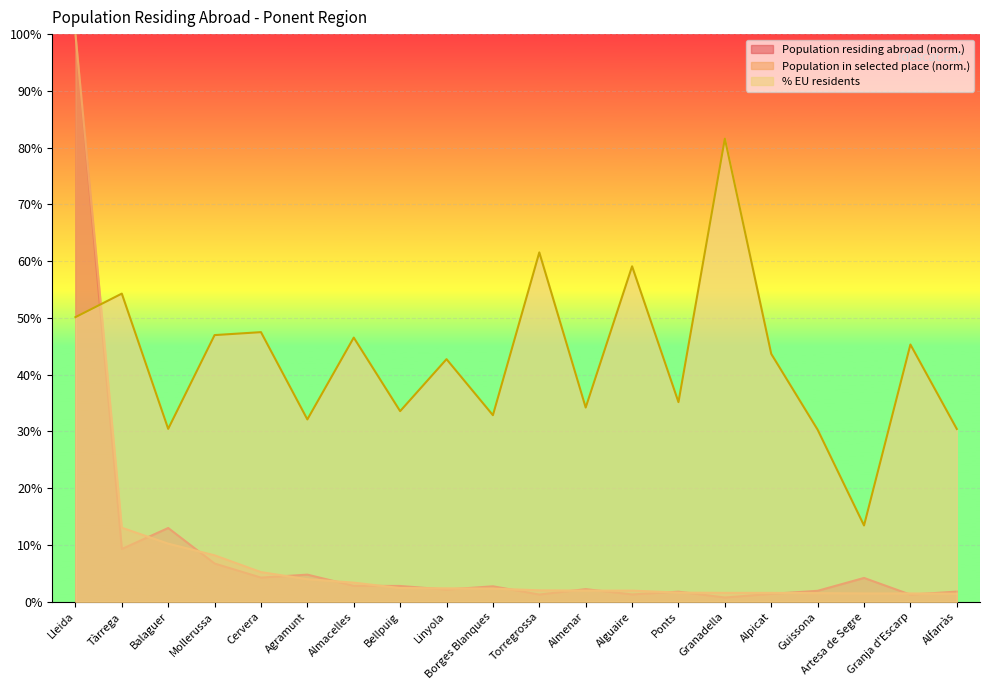

Reading left to right, extract all data points from this chart.

Population residing abroad: 100.0	9.3	13.0	6.7	4.2	4.8	2.8	2.8	2.1	2.7	1.3	2.2	1.3	1.8	0.7	1.4	1.9	4.2	1.2	1.8
Population in selected place (abs): 100.0	13.0	10.2	8.2	5.2	4.0	3.4	2.4	2.4	2.3	2.0	2.0	2.0	1.6	1.6	1.6	1.5	1.5	1.5	1.4
Percentage EU residents (%): 50.1	54.3	30.4	47.0	47.5	32.1	46.5	33.6	42.7	32.9	61.5	34.2	59.1	35.2	81.6	43.7	30.3	13.4	45.3	30.4